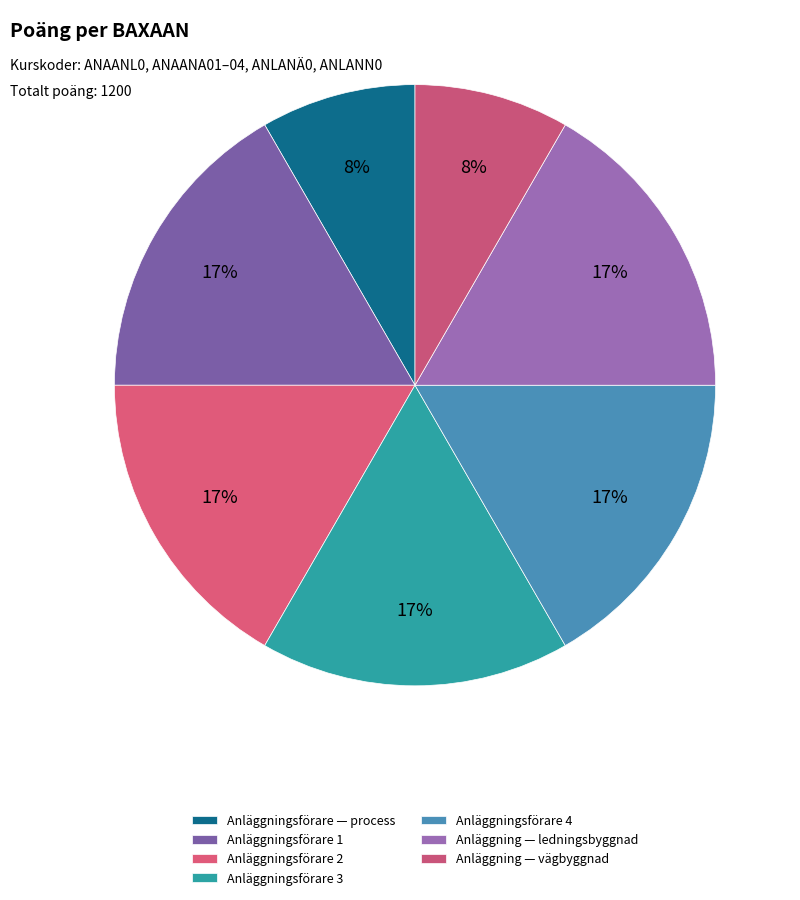

Does any single category account for the majority?

No